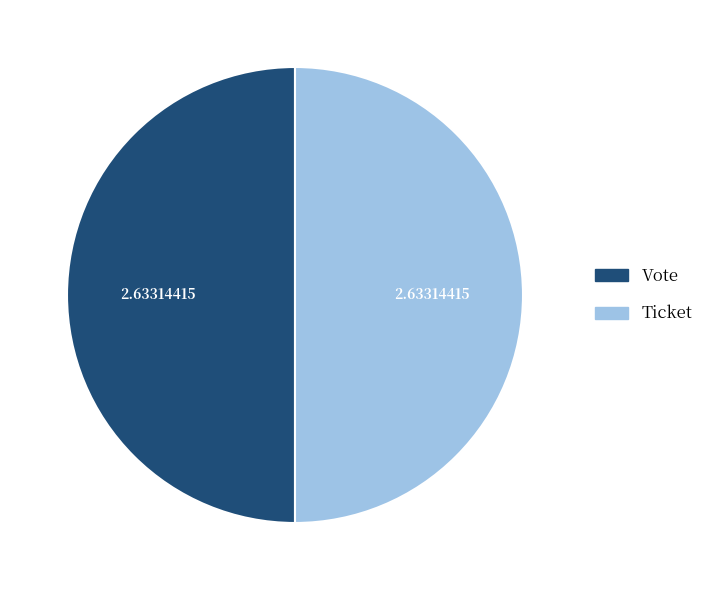

Combined, do Ticket and Vote account for over 50%?

Yes